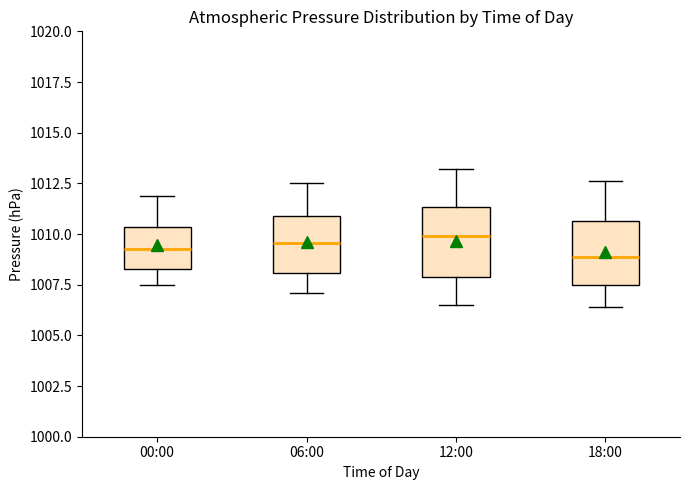

Where does the lower whisker of the box for 18:00 end on the y-axis? The values are not printed on the chart, so give them approximately, as read against the axis.

1006.5